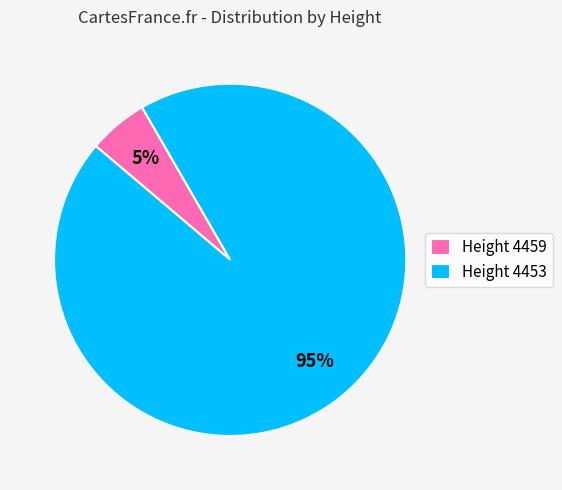

What percentage is the Height 4459 slice, to the nearest percent?

5%